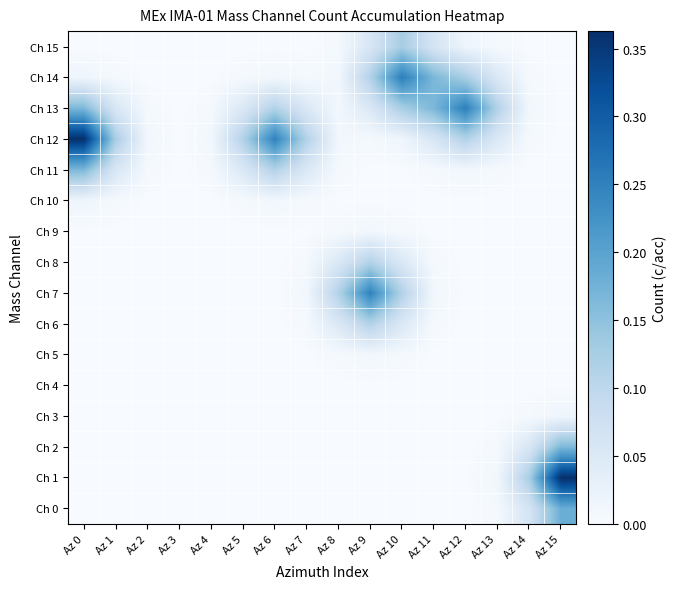

Reading right to left, what are all the values shown in this chart?

Ch 0: Az 15=0.2	Az 14=0.1	Az 13=0.0	Az 12=0.0	Az 11=0.0	Az 10=0.0	Az 9=0.0	Az 8=0.0	Az 7=0.0	Az 6=0.0	Az 5=0.0	Az 4=0.0	Az 3=0.0	Az 2=0.0	Az 1=0.0	Az 0=0.0
Ch 1: Az 15=0.4	Az 14=0.1	Az 13=0.0	Az 12=0.0	Az 11=0.0	Az 10=0.0	Az 9=0.0	Az 8=0.0	Az 7=0.0	Az 6=0.0	Az 5=0.0	Az 4=0.0	Az 3=0.0	Az 2=0.0	Az 1=0.0	Az 0=0.0
Ch 2: Az 15=0.2	Az 14=0.1	Az 13=0.0	Az 12=0.0	Az 11=0.0	Az 10=0.0	Az 9=0.0	Az 8=0.0	Az 7=0.0	Az 6=0.0	Az 5=0.0	Az 4=0.0	Az 3=0.0	Az 2=0.0	Az 1=0.0	Az 0=0.0
Ch 3: Az 15=0.0	Az 14=0.0	Az 13=0.0	Az 12=0.0	Az 11=0.0	Az 10=0.0	Az 9=0.0	Az 8=0.0	Az 7=0.0	Az 6=0.0	Az 5=0.0	Az 4=0.0	Az 3=0.0	Az 2=0.0	Az 1=0.0	Az 0=0.0
Ch 4: Az 15=0.0	Az 14=0.0	Az 13=0.0	Az 12=0.0	Az 11=0.0	Az 10=0.0	Az 9=0.0	Az 8=0.0	Az 7=0.0	Az 6=0.0	Az 5=0.0	Az 4=0.0	Az 3=0.0	Az 2=0.0	Az 1=0.0	Az 0=0.0
Ch 5: Az 15=0.0	Az 14=0.0	Az 13=0.0	Az 12=0.0	Az 11=0.0	Az 10=0.0	Az 9=0.0	Az 8=0.0	Az 7=0.0	Az 6=0.0	Az 5=0.0	Az 4=0.0	Az 3=0.0	Az 2=0.0	Az 1=0.0	Az 0=0.0
Ch 6: Az 15=0.0	Az 14=0.0	Az 13=0.0	Az 12=0.0	Az 11=0.0	Az 10=0.1	Az 9=0.1	Az 8=0.1	Az 7=0.0	Az 6=0.0	Az 5=0.0	Az 4=0.0	Az 3=0.0	Az 2=0.0	Az 1=0.0	Az 0=0.0
Ch 7: Az 15=0.0	Az 14=0.0	Az 13=0.0	Az 12=0.0	Az 11=0.0	Az 10=0.1	Az 9=0.2	Az 8=0.1	Az 7=0.0	Az 6=0.0	Az 5=0.0	Az 4=0.0	Az 3=0.0	Az 2=0.0	Az 1=0.0	Az 0=0.0
Ch 8: Az 15=0.0	Az 14=0.0	Az 13=0.0	Az 12=0.0	Az 11=0.0	Az 10=0.1	Az 9=0.1	Az 8=0.1	Az 7=0.0	Az 6=0.0	Az 5=0.0	Az 4=0.0	Az 3=0.0	Az 2=0.0	Az 1=0.0	Az 0=0.0
Ch 9: Az 15=0.0	Az 14=0.0	Az 13=0.0	Az 12=0.0	Az 11=0.0	Az 10=0.0	Az 9=0.0	Az 8=0.0	Az 7=0.0	Az 6=0.0	Az 5=0.0	Az 4=0.0	Az 3=0.0	Az 2=0.0	Az 1=0.0	Az 0=0.0
Ch 10: Az 15=0.0	Az 14=0.0	Az 13=0.0	Az 12=0.0	Az 11=0.0	Az 10=0.0	Az 9=0.0	Az 8=0.0	Az 7=0.0	Az 6=0.0	Az 5=0.0	Az 4=0.0	Az 3=0.0	Az 2=0.0	Az 1=0.0	Az 0=0.0
Ch 11: Az 15=0.0	Az 14=0.0	Az 13=0.0	Az 12=0.0	Az 11=0.0	Az 10=0.0	Az 9=0.0	Az 8=0.0	Az 7=0.1	Az 6=0.1	Az 5=0.1	Az 4=0.0	Az 3=0.0	Az 2=0.0	Az 1=0.1	Az 0=0.2
Ch 12: Az 15=0.0	Az 14=0.0	Az 13=0.1	Az 12=0.1	Az 11=0.1	Az 10=0.0	Az 9=0.0	Az 8=0.0	Az 7=0.1	Az 6=0.2	Az 5=0.1	Az 4=0.0	Az 3=0.0	Az 2=0.0	Az 1=0.1	Az 0=0.4
Ch 13: Az 15=0.0	Az 14=0.0	Az 13=0.1	Az 12=0.3	Az 11=0.2	Az 10=0.1	Az 9=0.1	Az 8=0.0	Az 7=0.1	Az 6=0.1	Az 5=0.1	Az 4=0.0	Az 3=0.0	Az 2=0.0	Az 1=0.1	Az 0=0.2
Ch 14: Az 15=0.0	Az 14=0.0	Az 13=0.1	Az 12=0.1	Az 11=0.2	Az 10=0.3	Az 9=0.1	Az 8=0.0	Az 7=0.0	Az 6=0.0	Az 5=0.0	Az 4=0.0	Az 3=0.0	Az 2=0.0	Az 1=0.0	Az 0=0.0
Ch 15: Az 15=0.0	Az 14=0.0	Az 13=0.0	Az 12=0.0	Az 11=0.1	Az 10=0.1	Az 9=0.1	Az 8=0.0	Az 7=0.0	Az 6=0.0	Az 5=0.0	Az 4=0.0	Az 3=0.0	Az 2=0.0	Az 1=0.0	Az 0=0.0